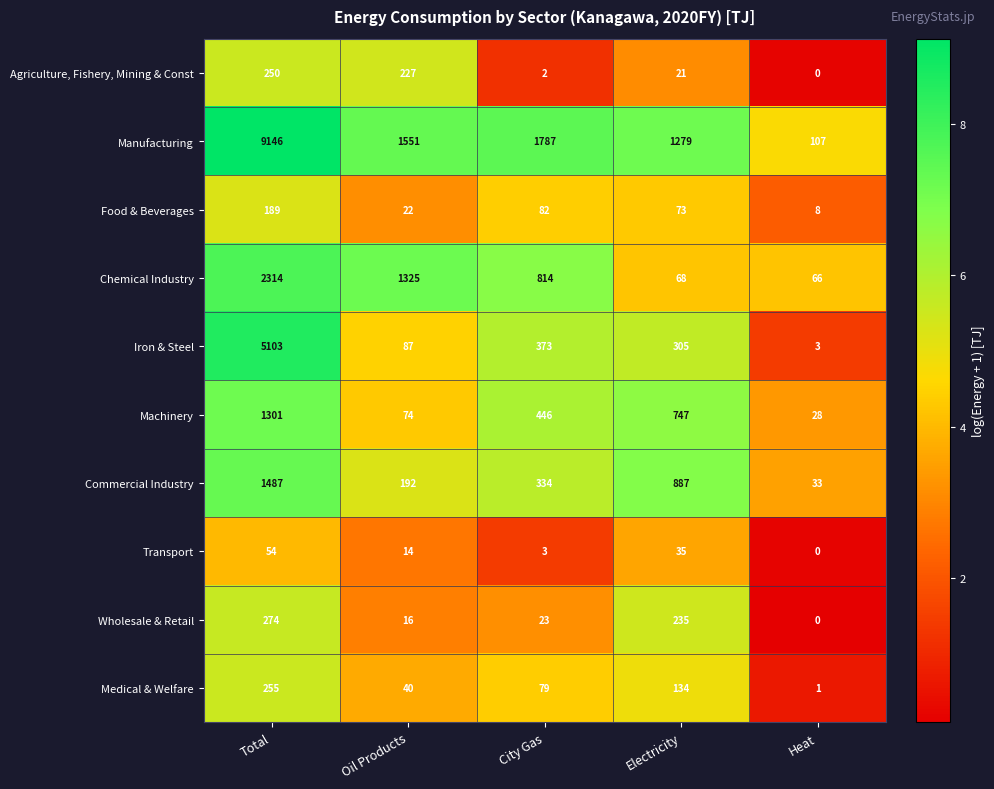

What is the average value of the Medical & Welfare series?

102